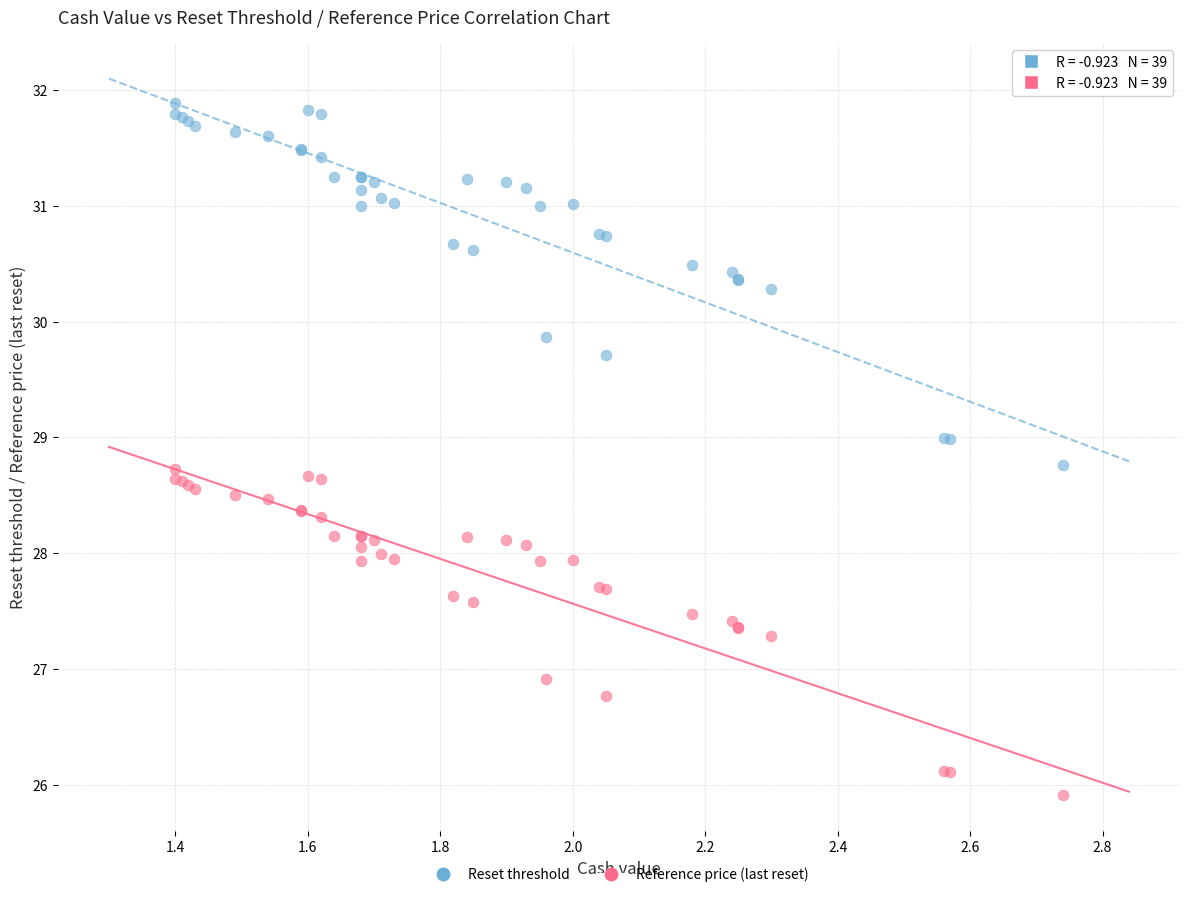

Which series contains the highest Y value?

Reset threshold